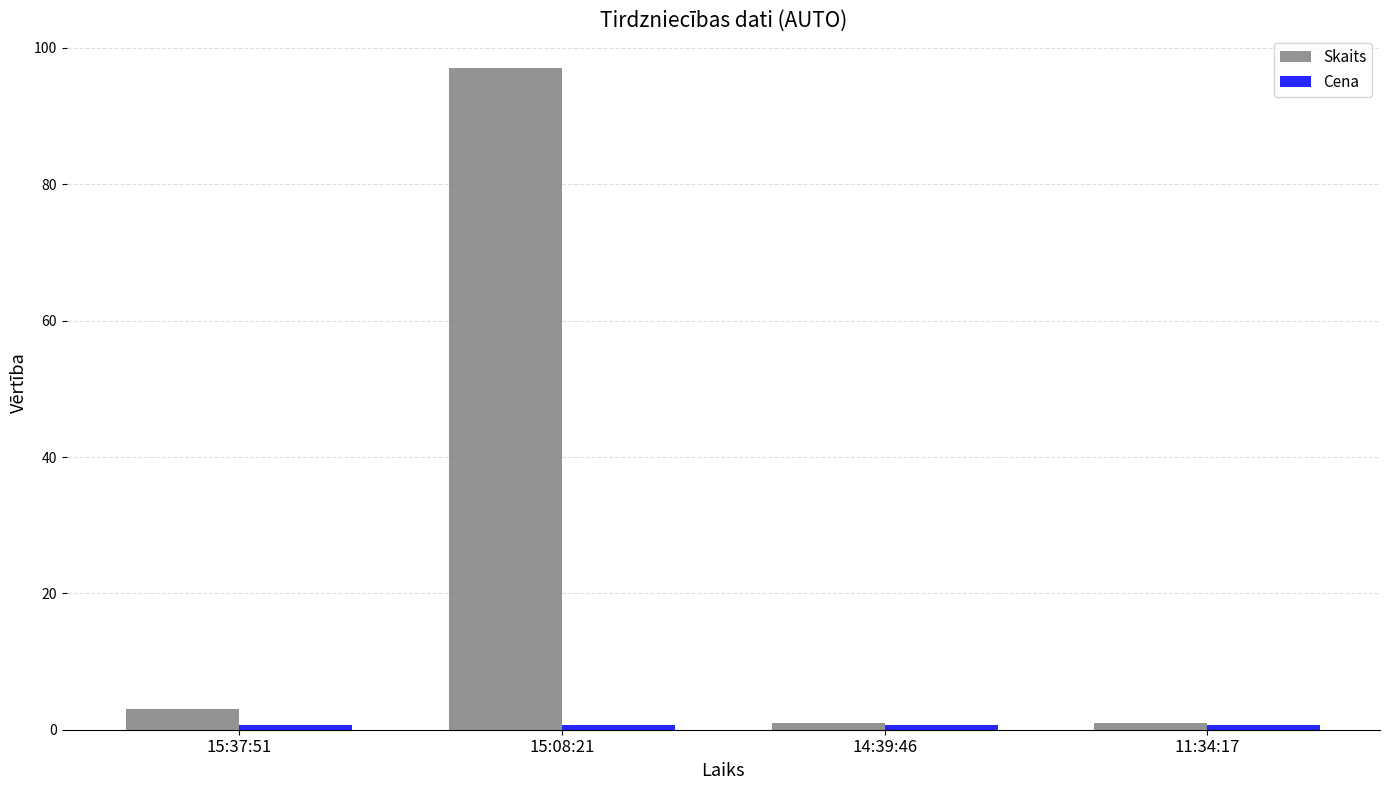

What is the greatest value displayed?

97.0